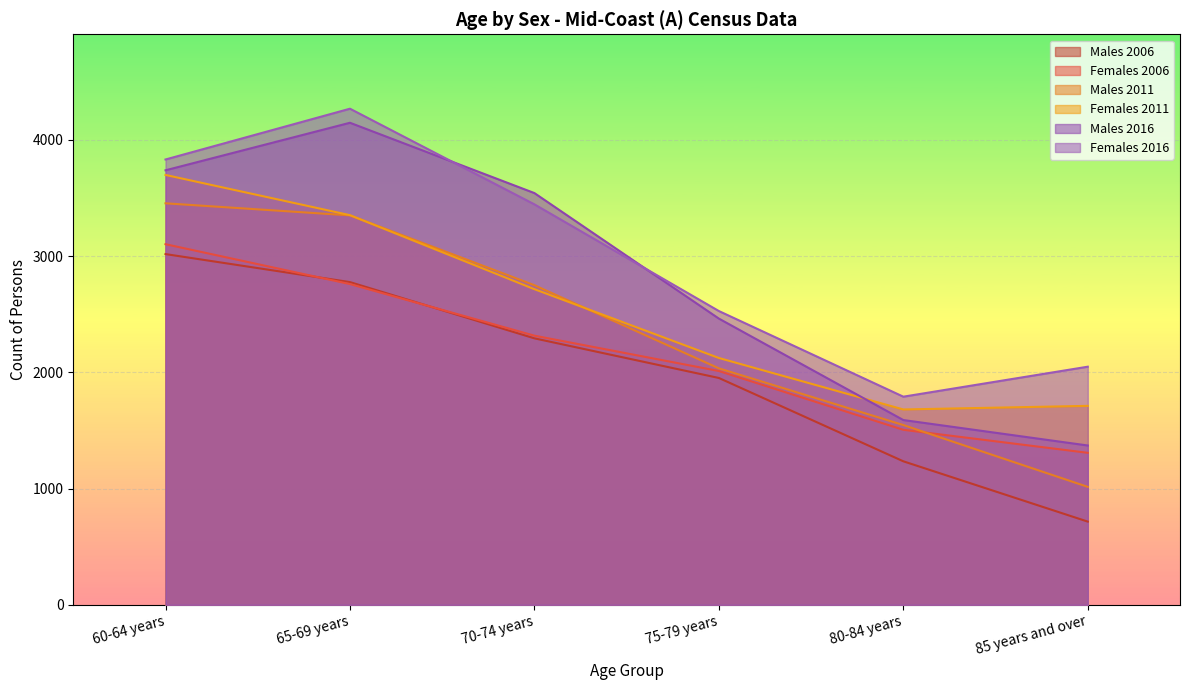

Rank the series by their average value, from highest to lowest.

Females 2016, Males 2016, Females 2011, Males 2011, Females 2006, Males 2006